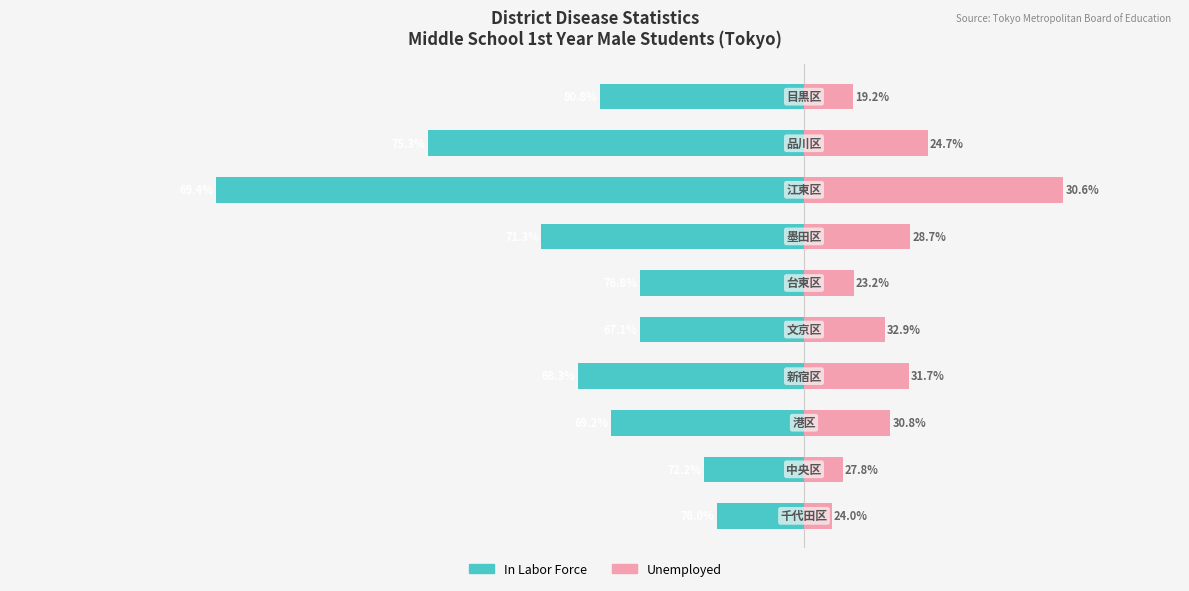

What is the difference between the Unemployed values at 1 and 9?

9